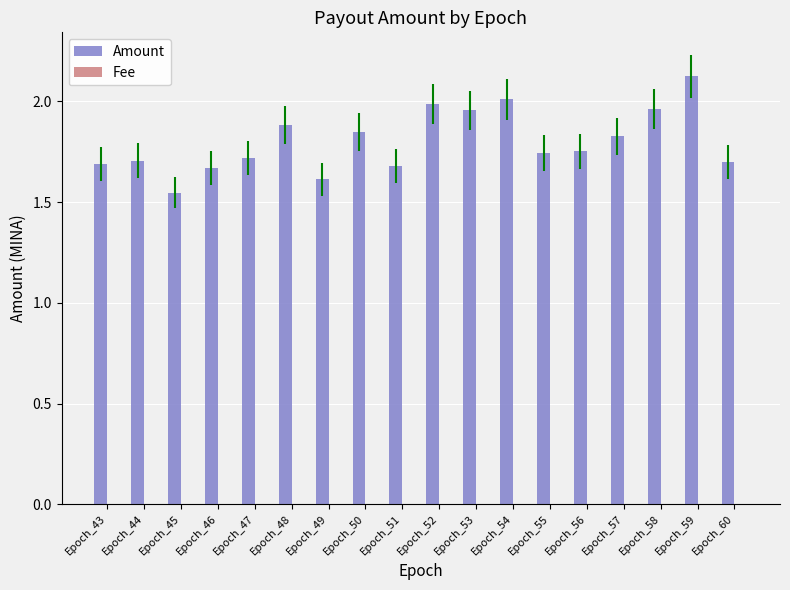

Which series changed the most between Epoch_56 and Epoch_60?

Amount